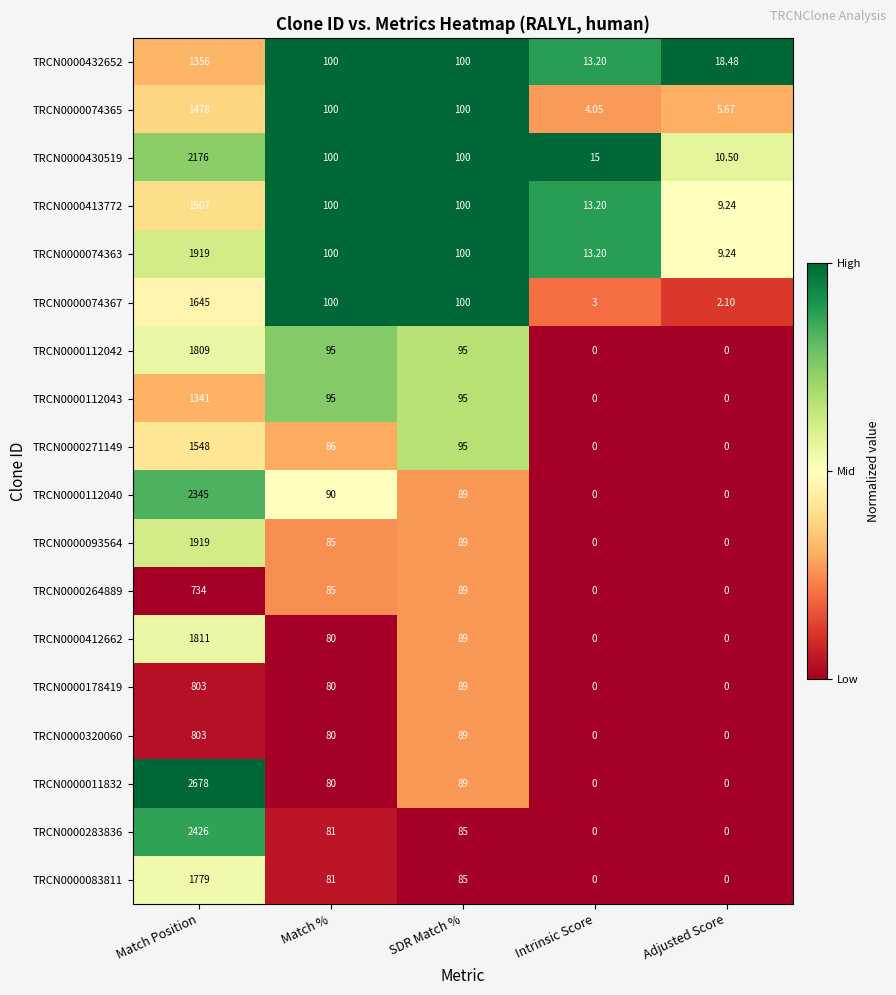

At which category is the sum across all series the highest?

Match Position